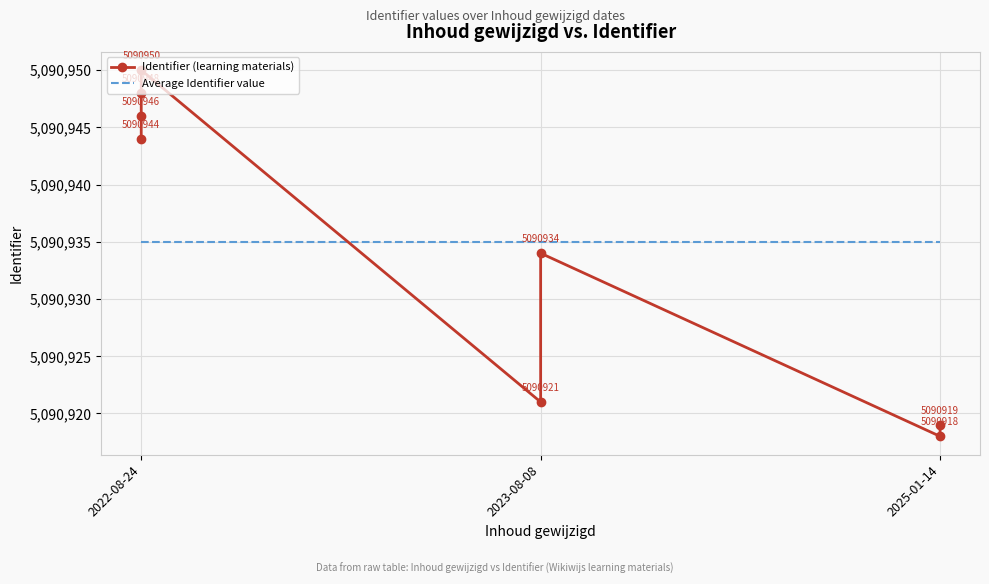

Is it true that the value at 2022-08-24 is 5090950?

True